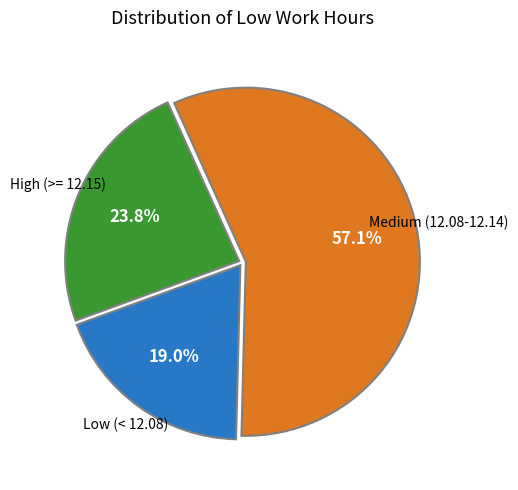

Is there any slice that represents more than half of the pie?

Yes